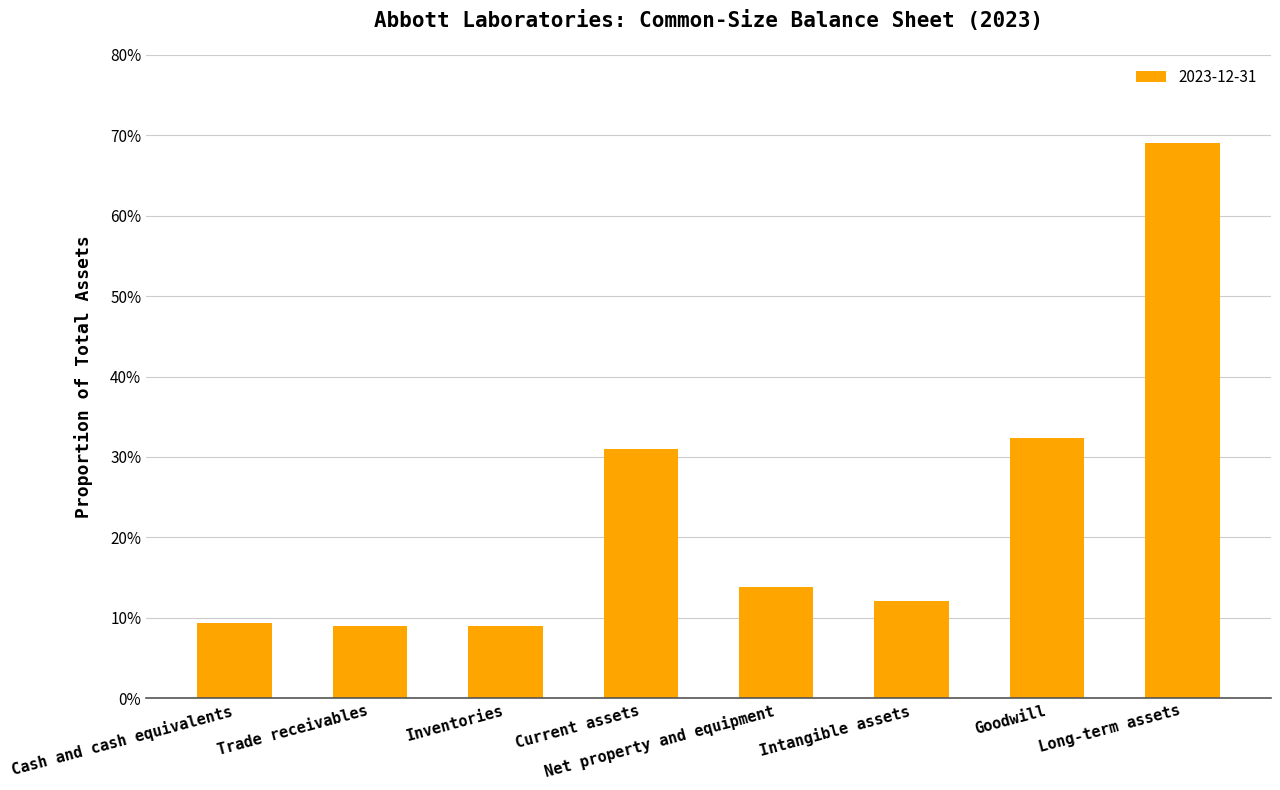

Which label corresponds to the largest value in the chart?

Long-term assets